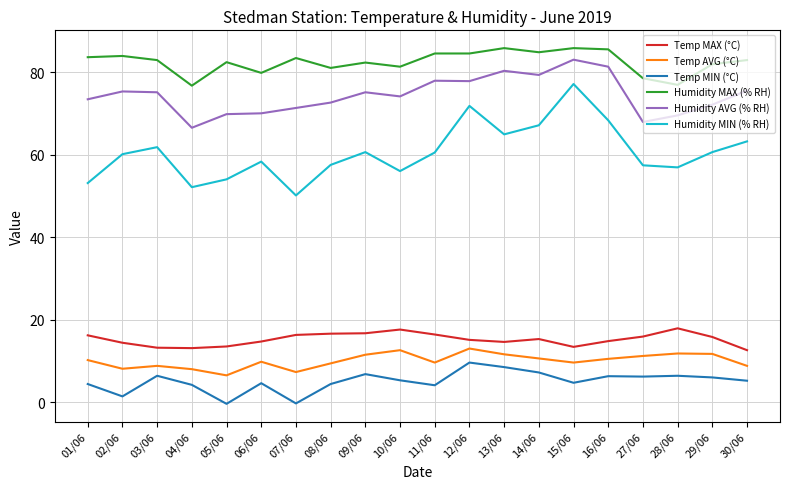

What is the approximate value of Humidity MAX (% RH) at 28/06?

76.9